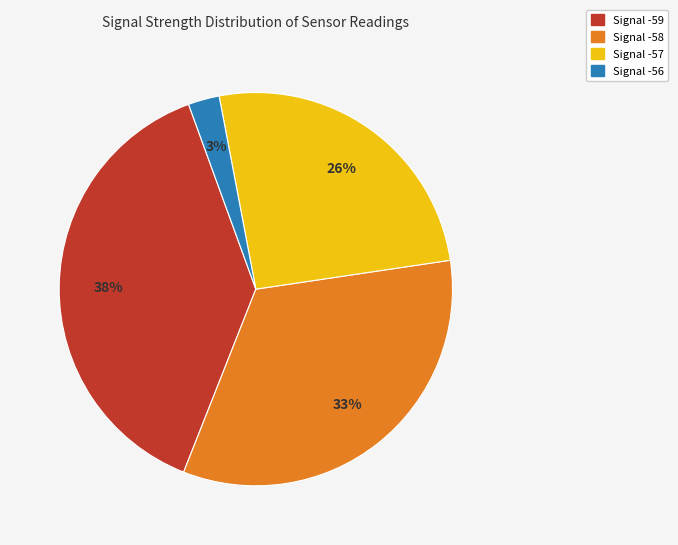

Is there any slice that represents more than half of the pie?

No